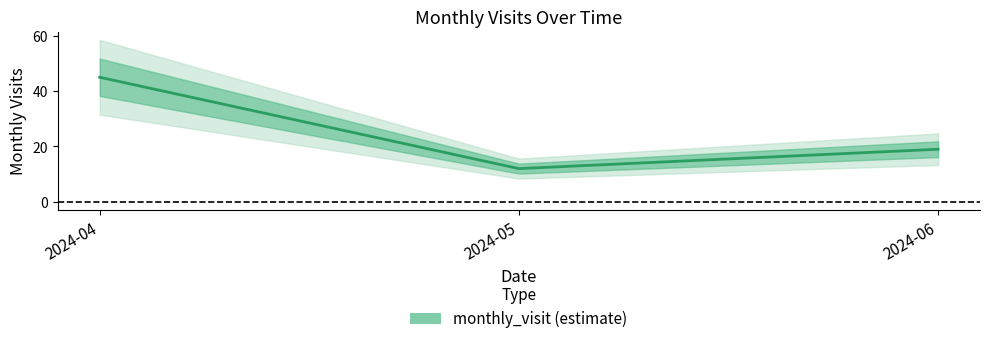

Reading right to left, extract all data points from this chart.

19	12	45